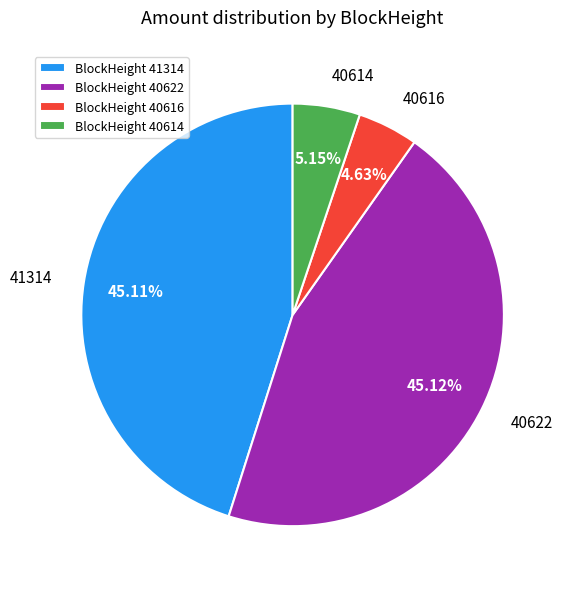

To the nearest percent, what is the difference between the largest and smallest slice percentages?

40%